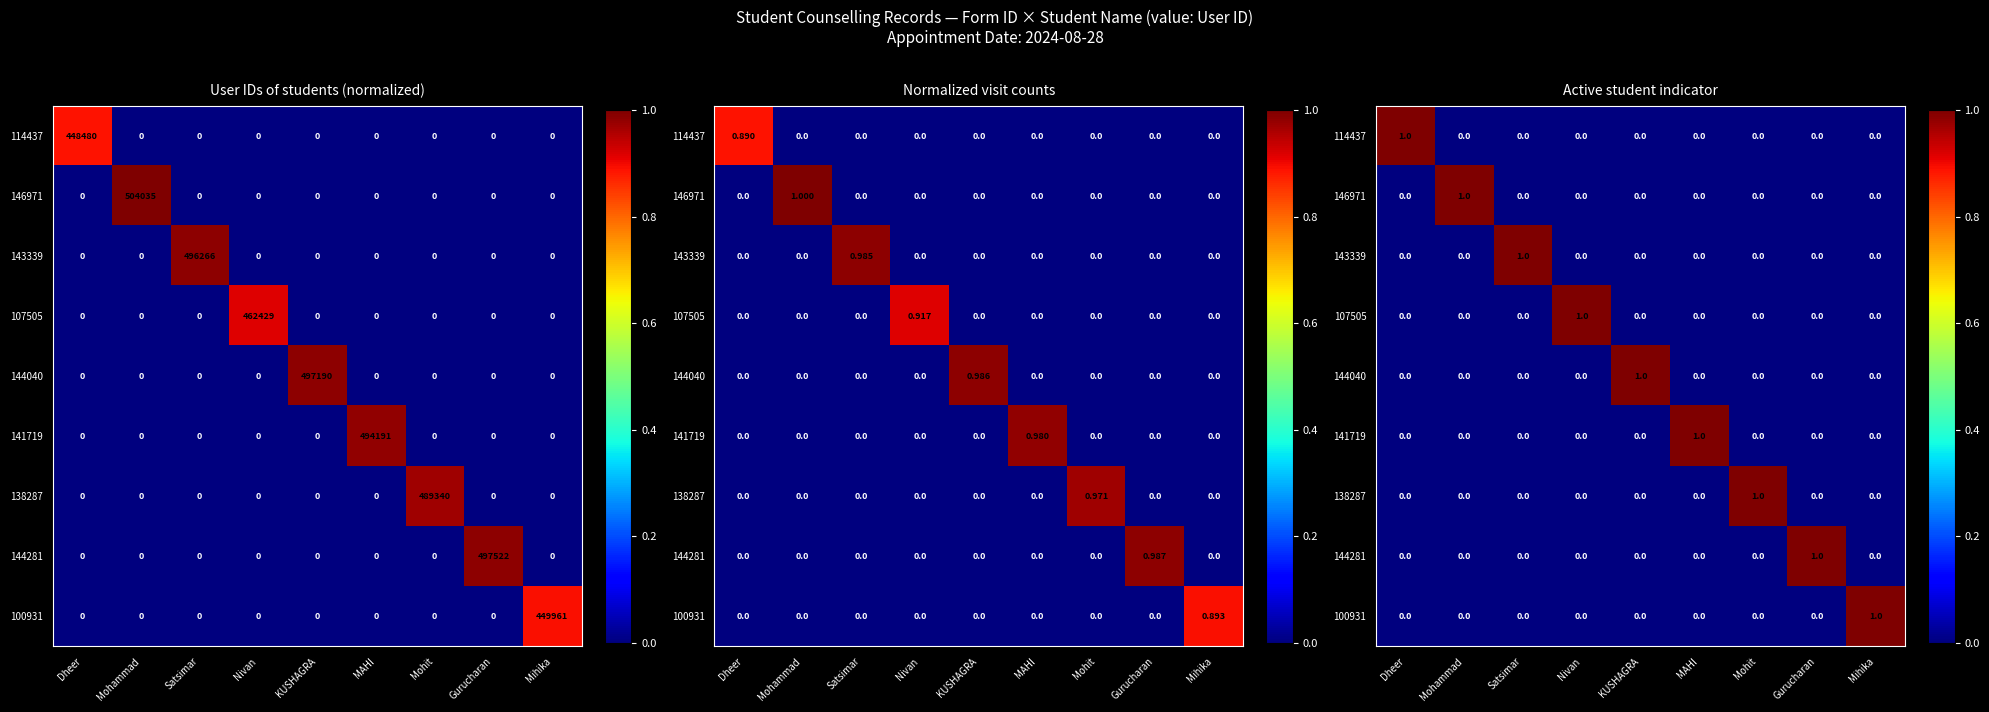

Rank the series at MAHI from lowest to highest value.

114437, 146971, 143339, 107505, 144040, 138287, 144281, 100931, 141719